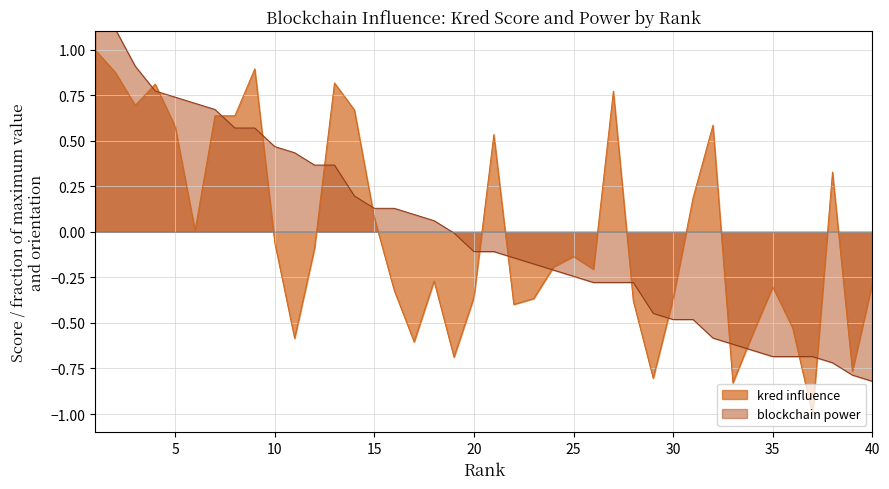

At which label is kred influence closest to 0?

6